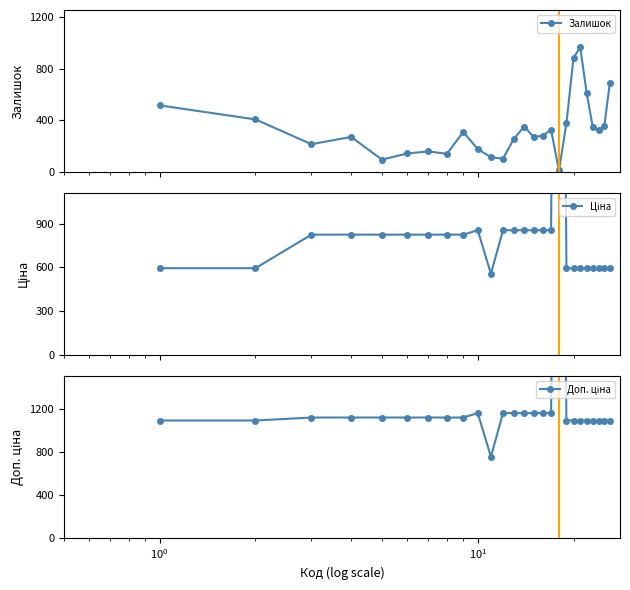

How many interior local peaks does the Залишок series have?

6